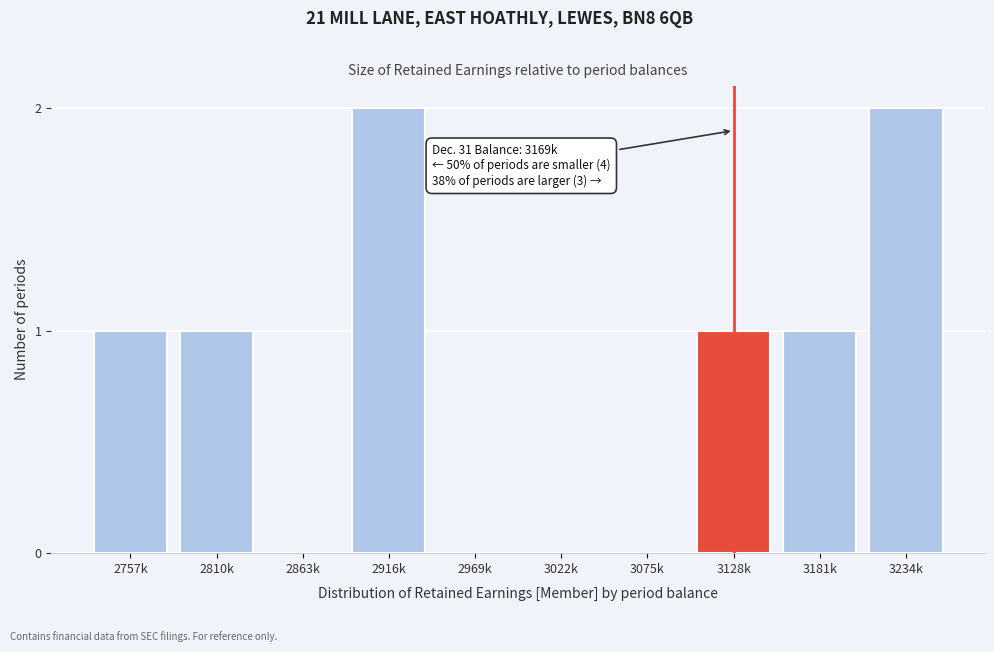

Reading right to left, list all the values displayed in this chart.

3234k=2	3181k=1	3128k=1	3075k=0	3022k=0	2969k=0	2916k=2	2863k=0	2810k=1	2757k=1